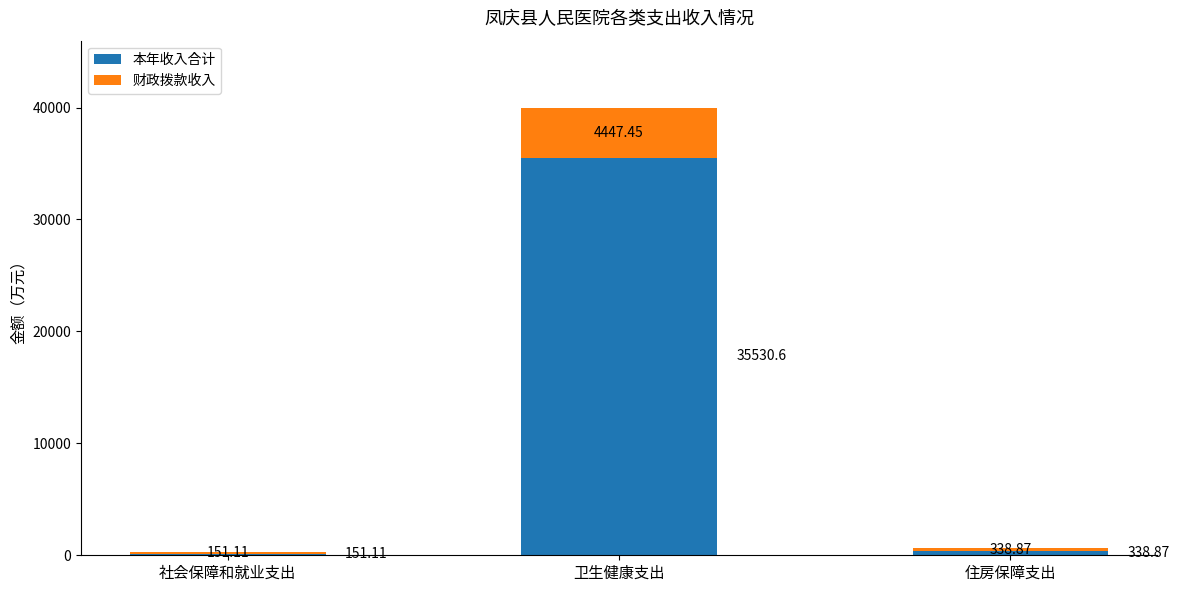

Count the number of categories in the chart.

3